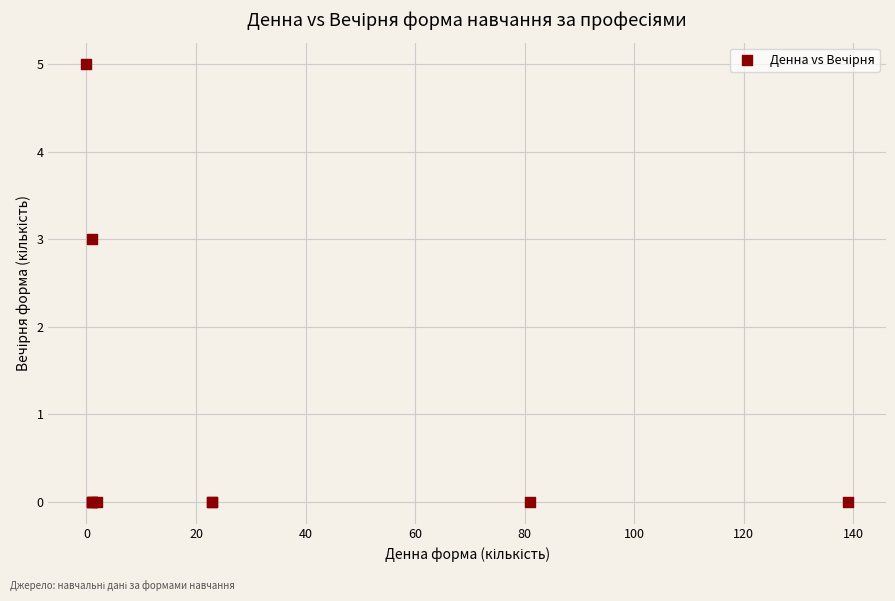

What Y value in the scatter plot is closest to 2?

3